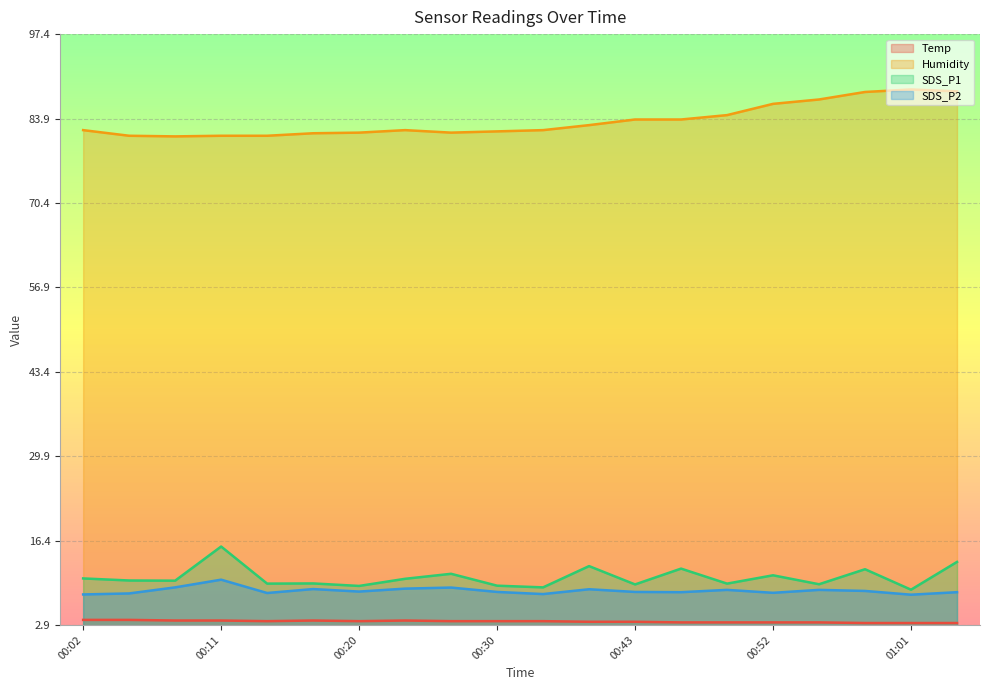

At how many categories does at least one series exceed 61?

20